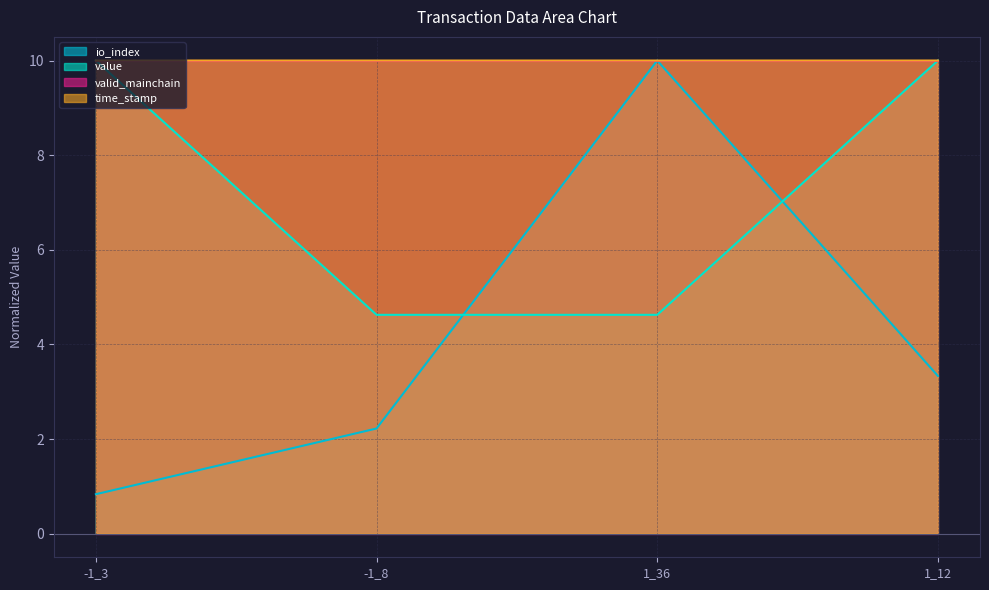

At which category is the sum across all series the highest?

1_36